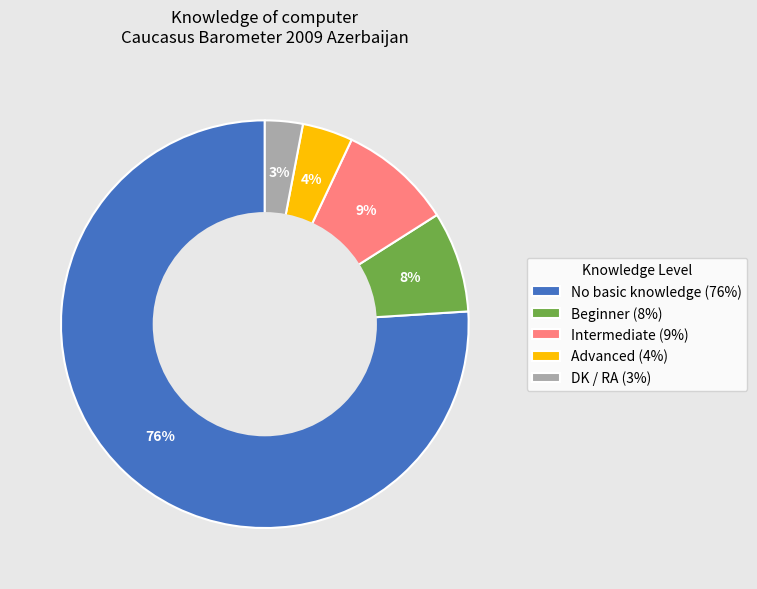

Do Intermediate and DK / RA together represent more than half of the pie?

No